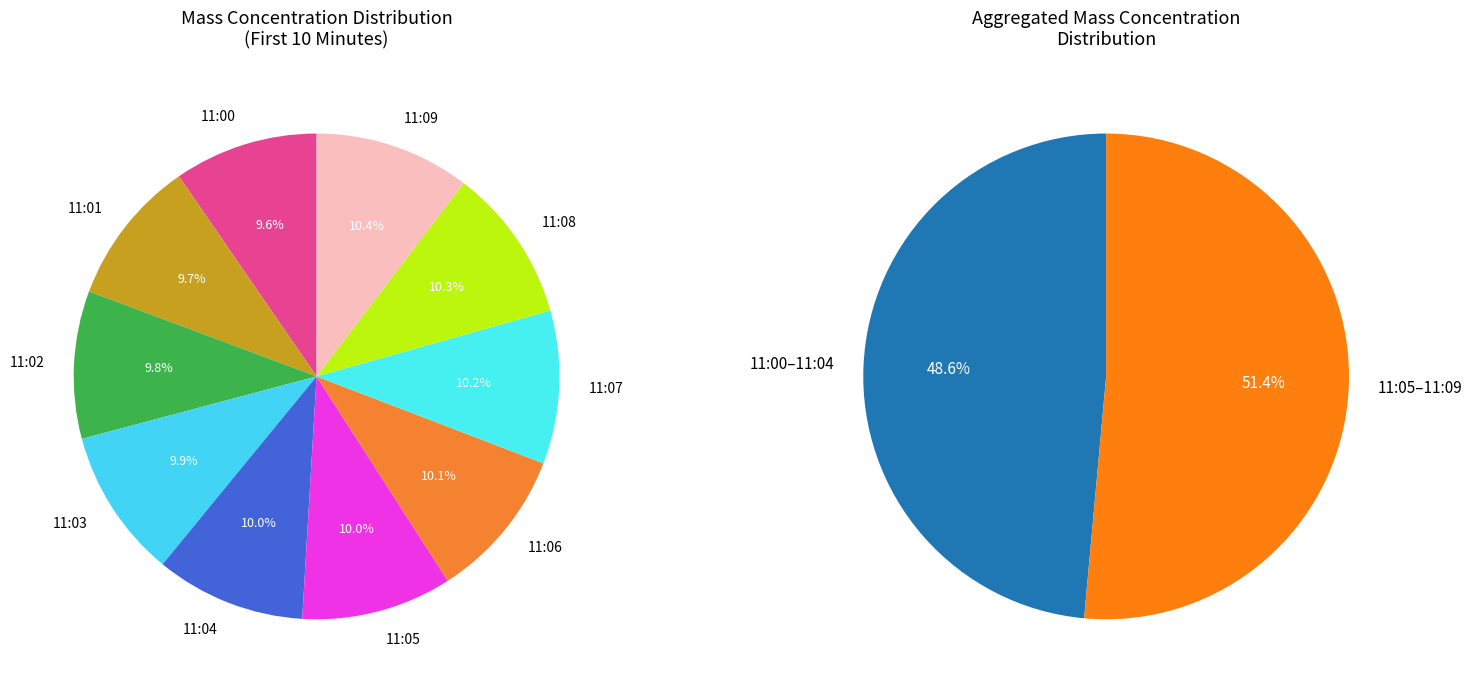

To the nearest percent, what portion does 11:05 represent?

10%